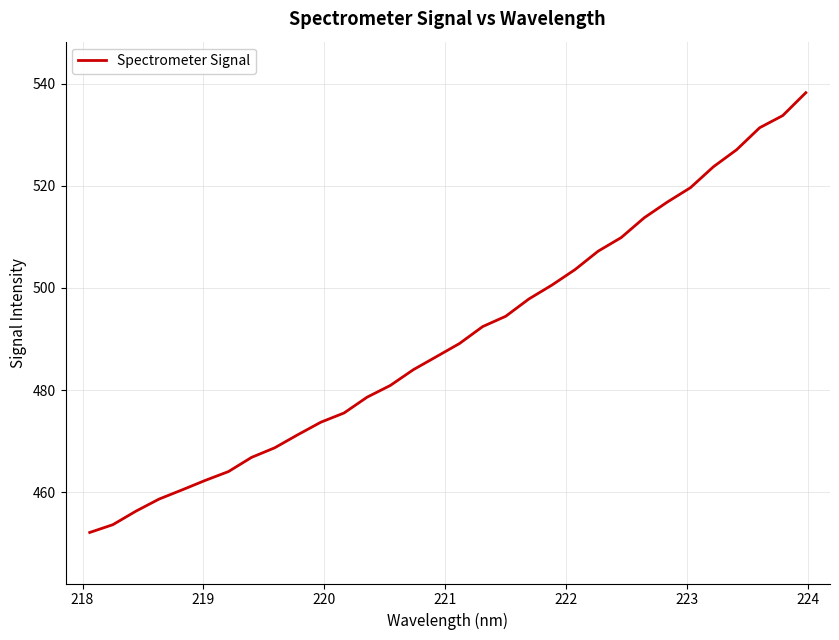

What is the greatest value displayed?

538.3